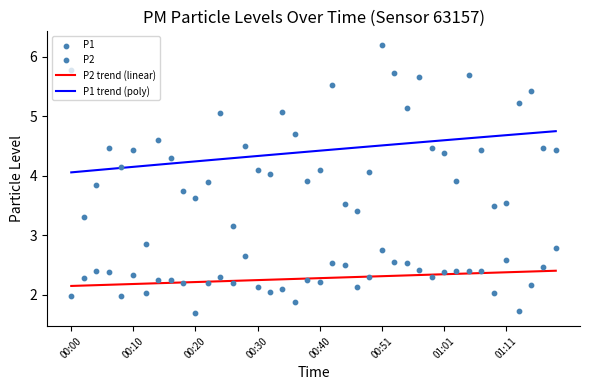

Which series reaches the minimum Y coordinate?

P2